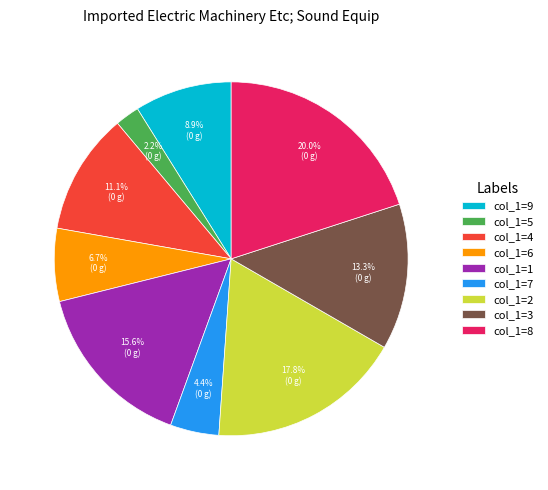

Rank the categories by value from highest to lowest.

col_1=8, col_1=2, col_1=1, col_1=3, col_1=4, col_1=9, col_1=6, col_1=7, col_1=5